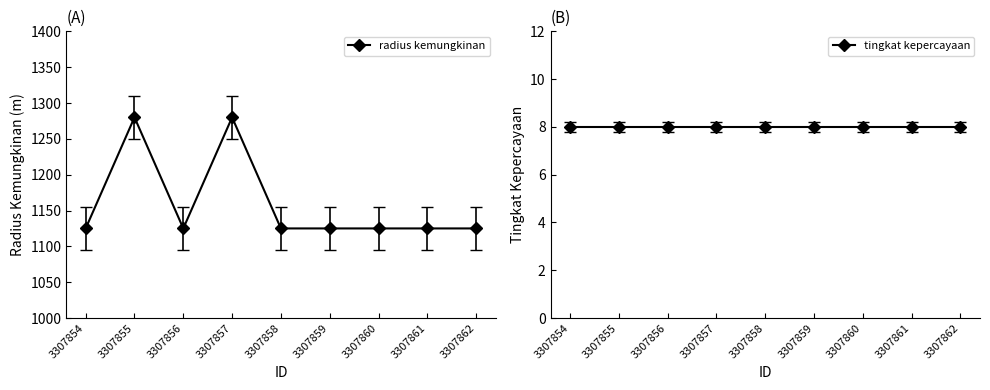

Reading left to right, transcribe all the data shown in this chart.

radius kemungkinan: 3307854=1125	3307855=1280	3307856=1125	3307857=1280	3307858=1125	3307859=1125	3307860=1125	3307861=1125	3307862=1125
tingkat kepercayaan: 3307854=8	3307855=8	3307856=8	3307857=8	3307858=8	3307859=8	3307860=8	3307861=8	3307862=8